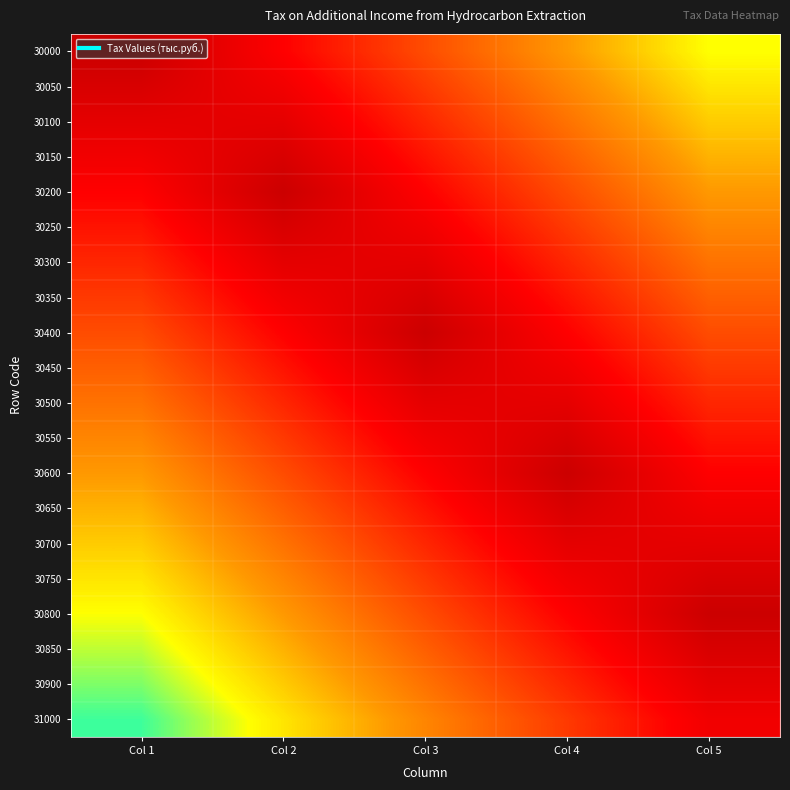

Reading right to left, what are all the values shown in this chart?

30000: Col 5=0.8	Col 4=0.6	Col 3=0.4	Col 2=0.2	Col 1=0.0
30050: Col 5=0.8	Col 4=0.5	Col 3=0.4	Col 2=0.2	Col 1=0.1
30100: Col 5=0.7	Col 4=0.5	Col 3=0.3	Col 2=0.1	Col 1=0.1
30150: Col 5=0.7	Col 4=0.4	Col 3=0.2	Col 2=0.1	Col 1=0.1
30200: Col 5=0.6	Col 4=0.4	Col 3=0.2	Col 2=0.0	Col 1=0.2
30250: Col 5=0.6	Col 4=0.3	Col 3=0.2	Col 2=0.0	Col 1=0.2
30300: Col 5=0.5	Col 4=0.3	Col 3=0.1	Col 2=0.1	Col 1=0.3
30350: Col 5=0.5	Col 4=0.2	Col 3=0.1	Col 2=0.1	Col 1=0.3
30400: Col 5=0.4	Col 4=0.2	Col 3=0.0	Col 2=0.2	Col 1=0.4
30450: Col 5=0.4	Col 4=0.1	Col 3=0.0	Col 2=0.2	Col 1=0.5
30500: Col 5=0.3	Col 4=0.1	Col 3=0.1	Col 2=0.3	Col 1=0.5
30550: Col 5=0.2	Col 4=0.0	Col 3=0.2	Col 2=0.4	Col 1=0.6
30600: Col 5=0.2	Col 4=0.0	Col 3=0.2	Col 2=0.4	Col 1=0.6
30650: Col 5=0.2	Col 4=0.1	Col 3=0.2	Col 2=0.5	Col 1=0.7
30700: Col 5=0.1	Col 4=0.1	Col 3=0.3	Col 2=0.5	Col 1=0.7
30750: Col 5=0.1	Col 4=0.2	Col 3=0.3	Col 2=0.6	Col 1=0.8
30800: Col 5=0.0	Col 4=0.2	Col 3=0.4	Col 2=0.6	Col 1=0.8
30850: Col 5=0.0	Col 4=0.2	Col 3=0.4	Col 2=0.6	Col 1=0.8
30900: Col 5=0.1	Col 4=0.3	Col 3=0.5	Col 2=0.7	Col 1=0.9
31000: Col 5=0.1	Col 4=0.3	Col 3=0.5	Col 2=0.8	Col 1=0.9